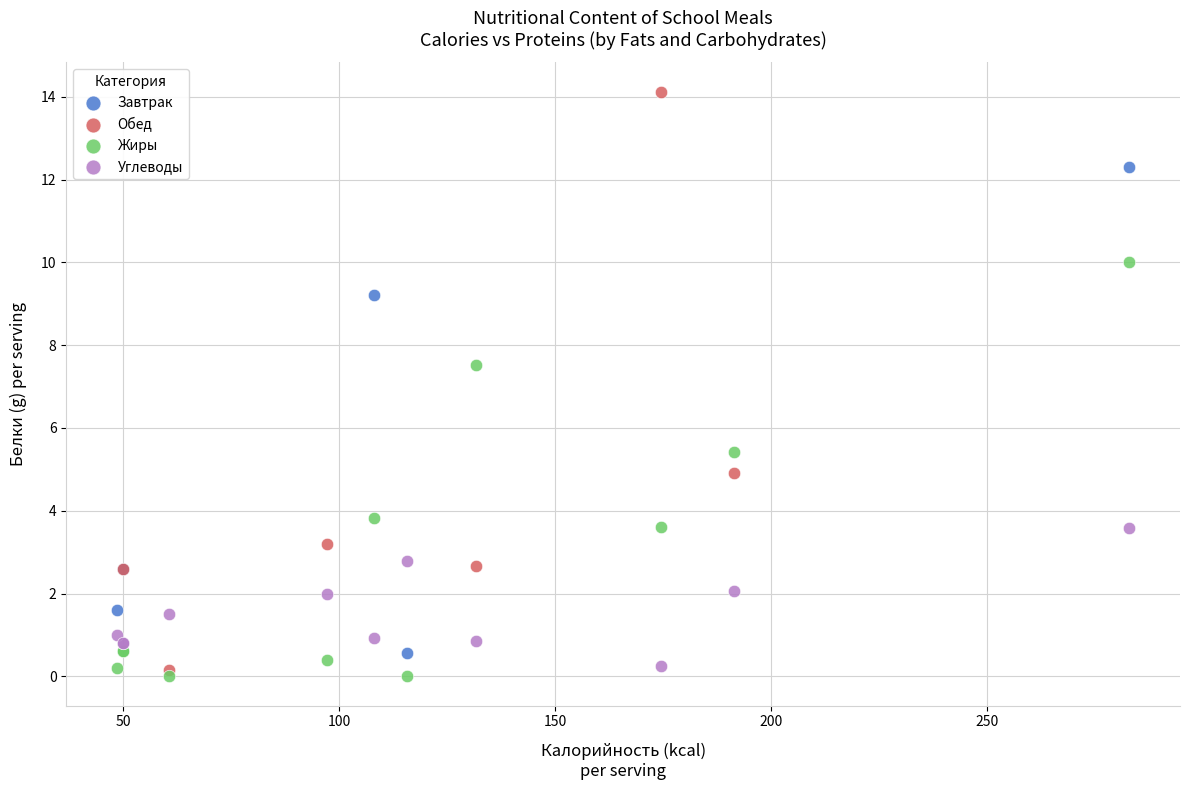

Which series has the largest Y range (max minus min)?

Обед